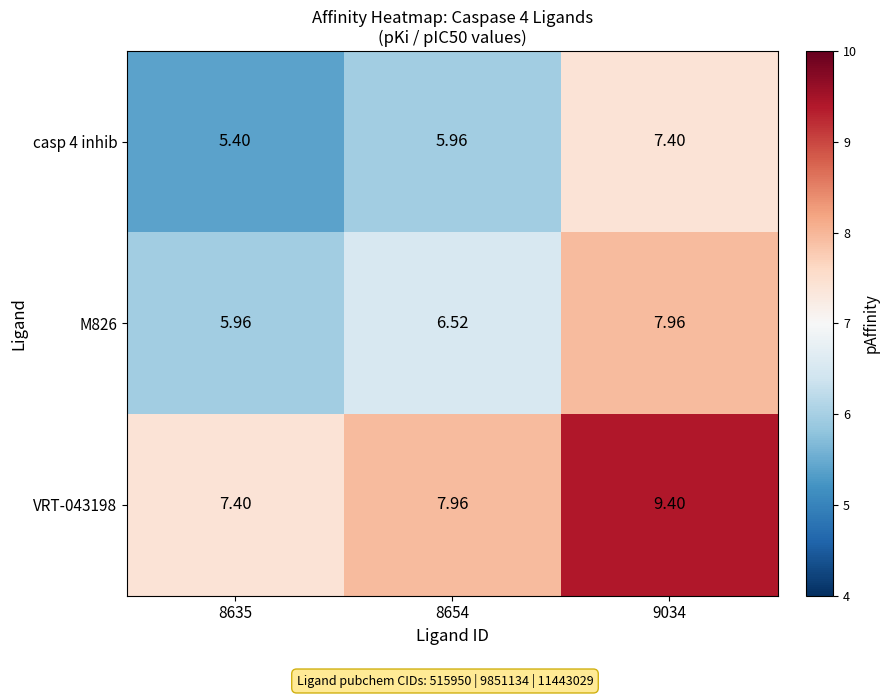

Is the value of casp 4 inhib at 9034 greater than the value of VRT-043198 at 8654?

No